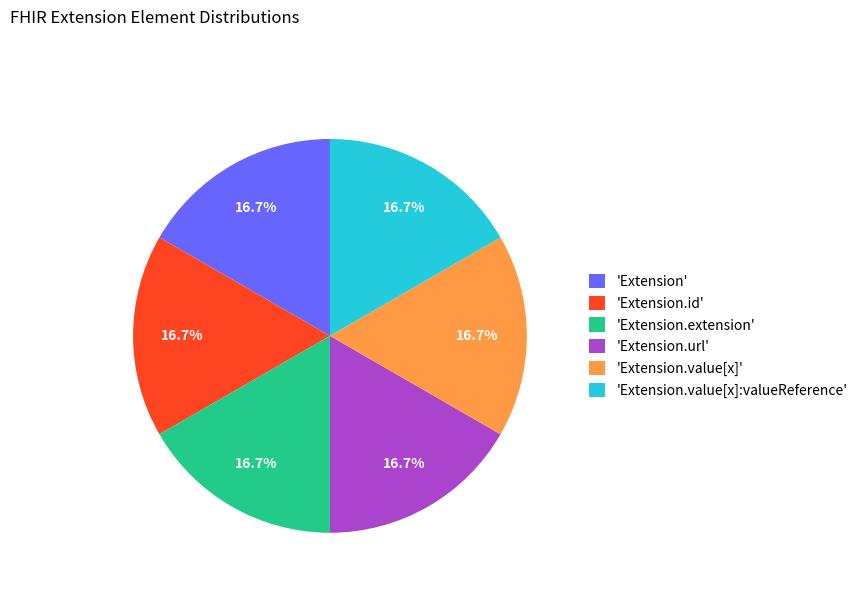

What is the total percentage of 'Extension.url' and 'Extension.extension'?

33.3%